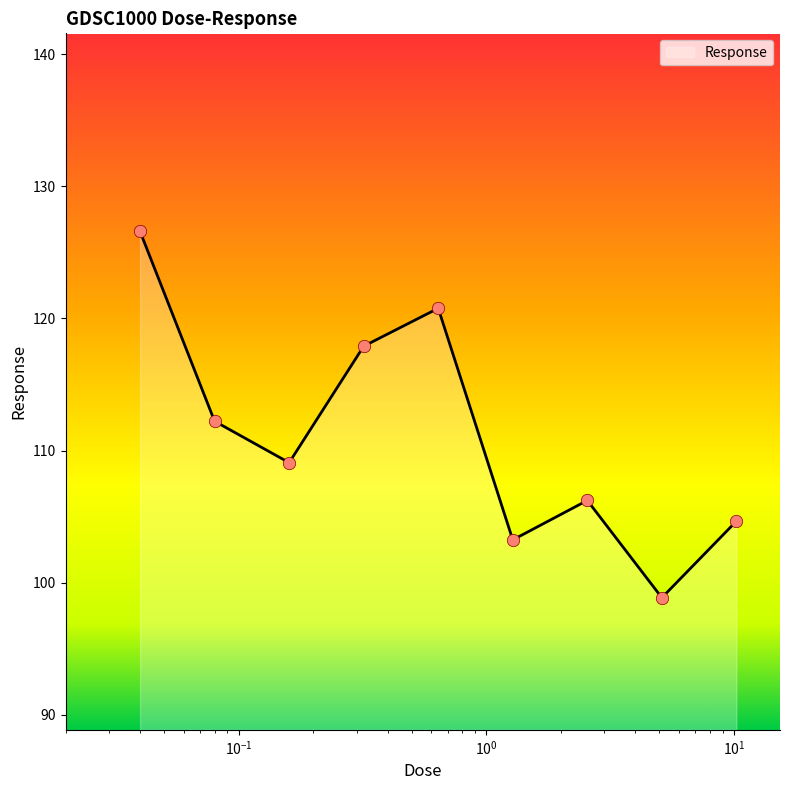

What is the smallest value displayed?

98.9